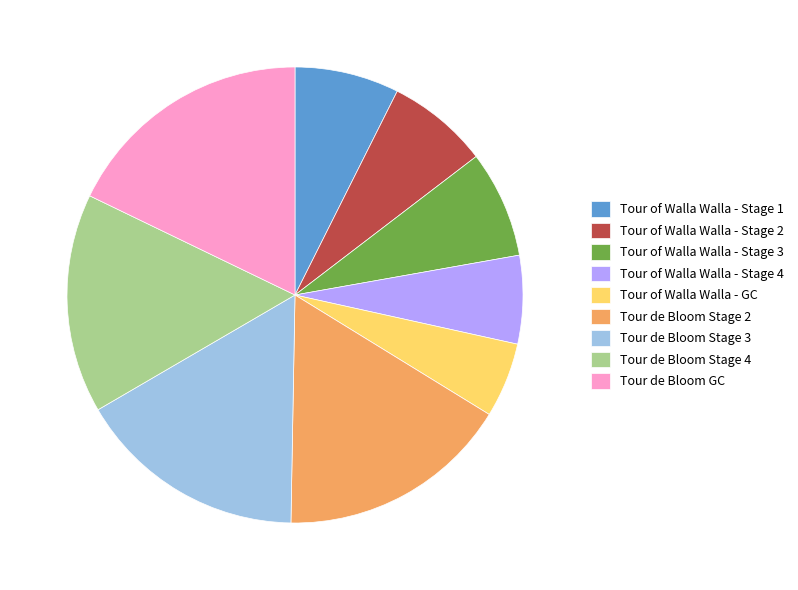

Which category has the smallest portion of the pie?

Tour of Walla Walla - GC